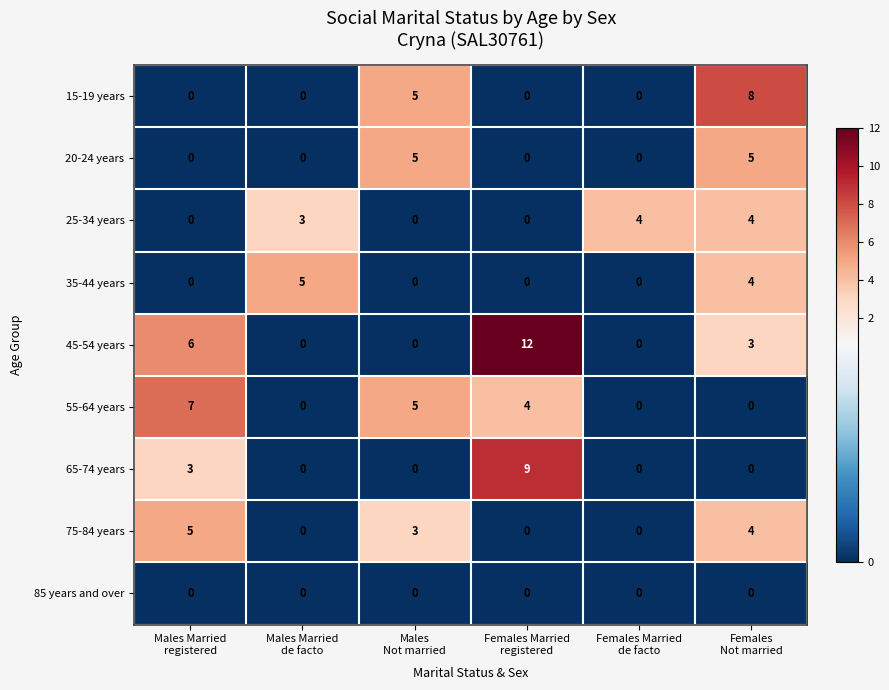

What is the maximum value for 15-19 years?

8